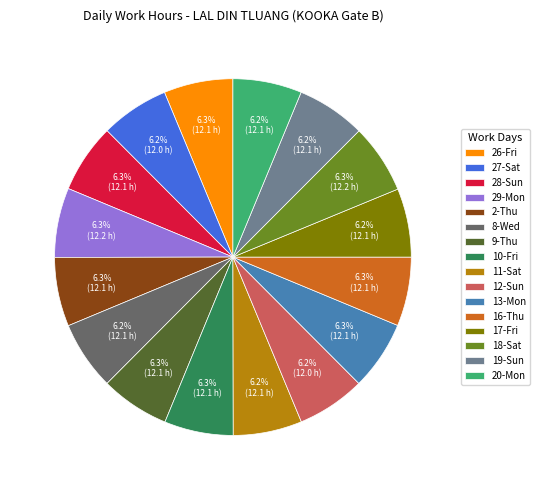

The 9-Thu slice represents 12% of the pie. True or false?

False